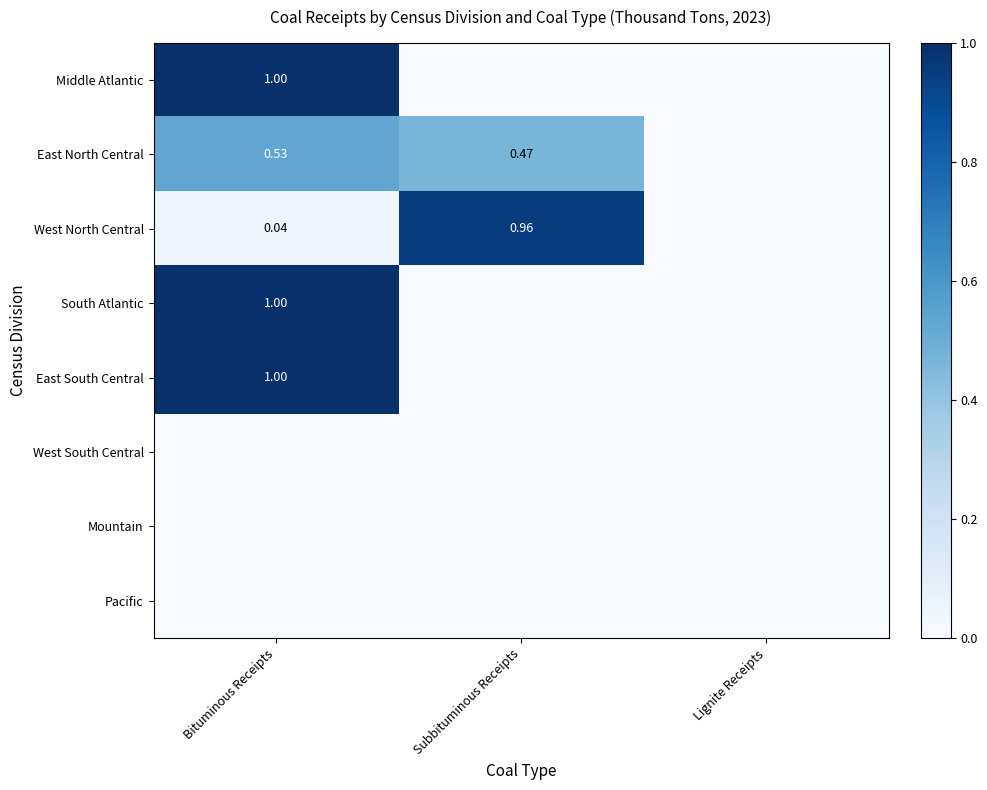

What is the maximum value shown in the chart?

1.0